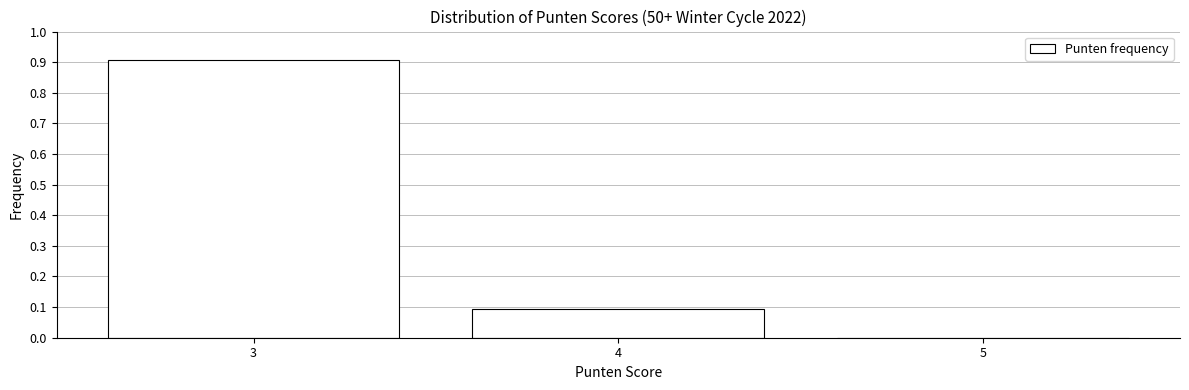

Reading left to right, transcribe this chart: for each bar, give the range it covers on the x-axis and its height. The values are not printed on the chart, so give them approximately, as read against the axis.

2.5 to 3.5: 0.91
3.5 to 4.5: 0.09
4.5 to 5.5: 0